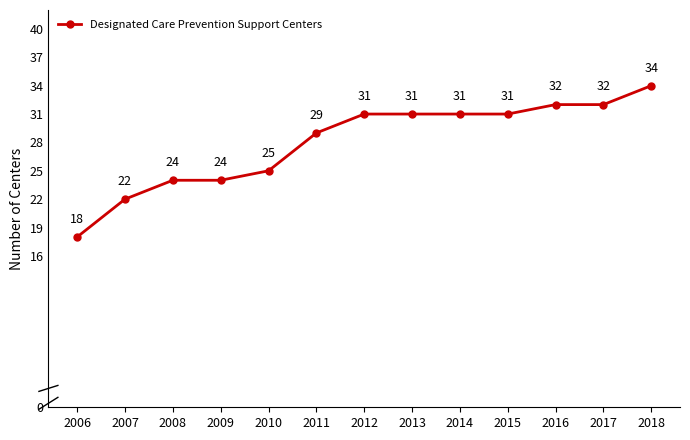

True or false: the data shows 22 at 2007.

True